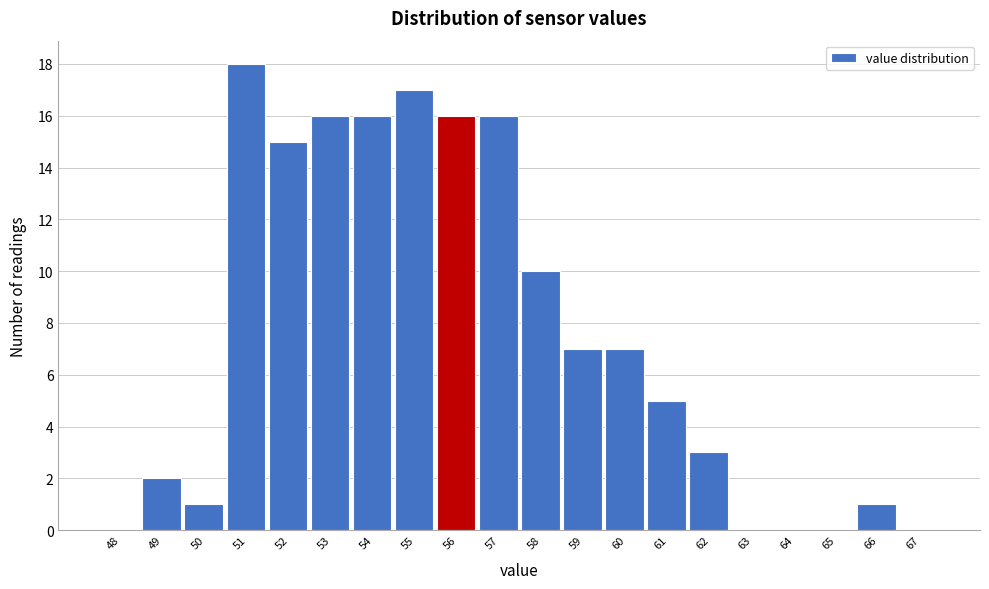

Reading left to right, what are all the values shown in this chart?

48=0	49=2	50=1	51=18	52=15	53=16	54=16	55=17	56=16	57=16	58=10	59=7	60=7	61=5	62=3	63=0	64=0	65=0	66=1	67=0